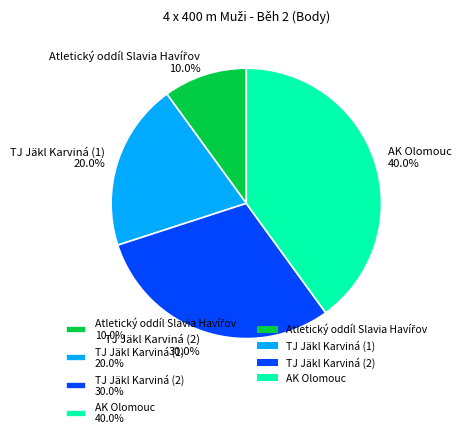

True or false: AK Olomouc accounts for 48% of the total.

False